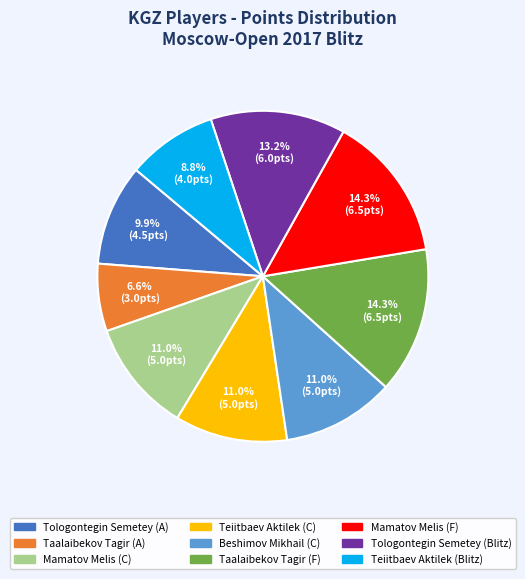

What is the smallest slice in the pie chart?

Taalaibekov Tagir (A)